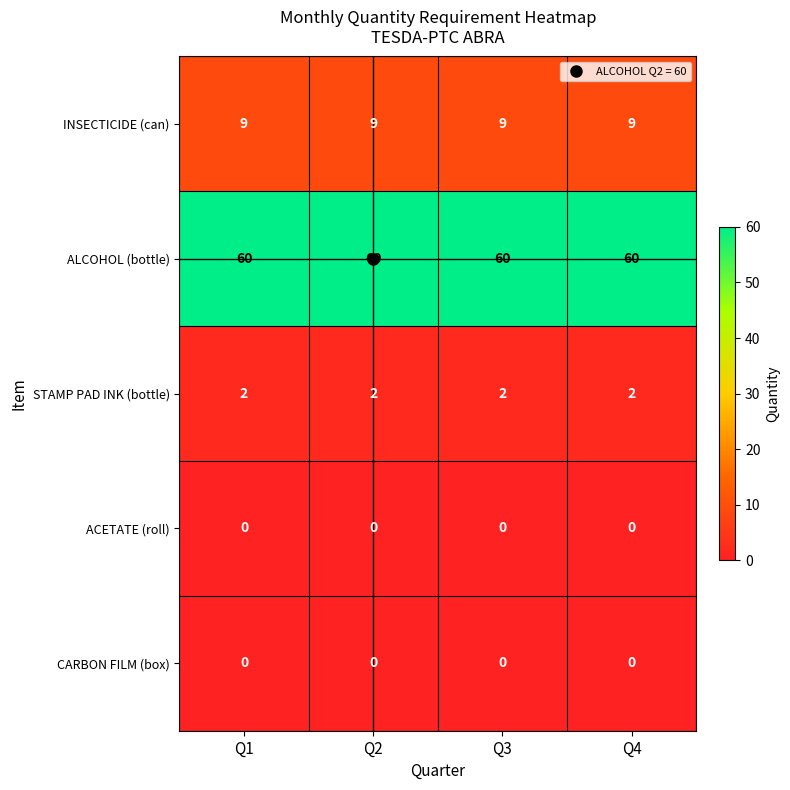

What is the difference between the highest and lowest values at Q3?

60